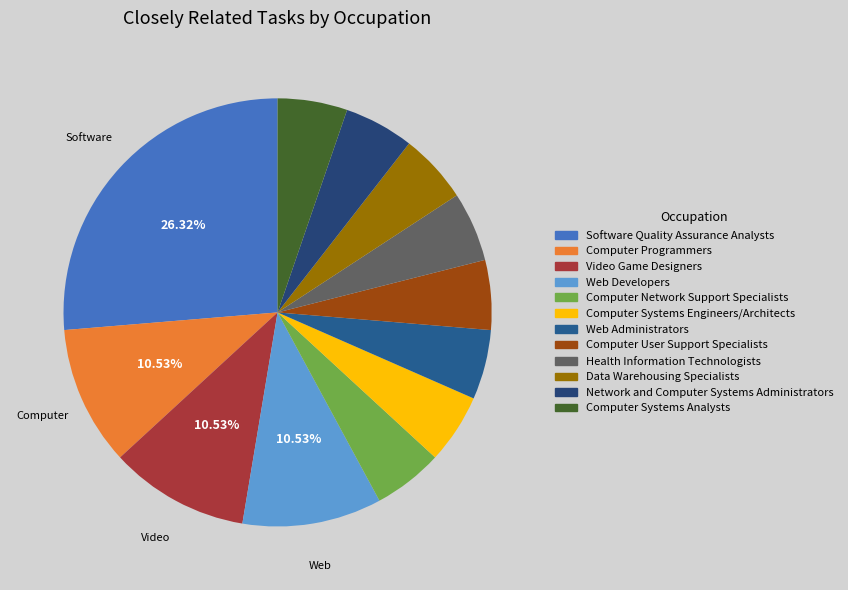

What is the smallest slice in the pie chart?

Computer Network Support Specialists